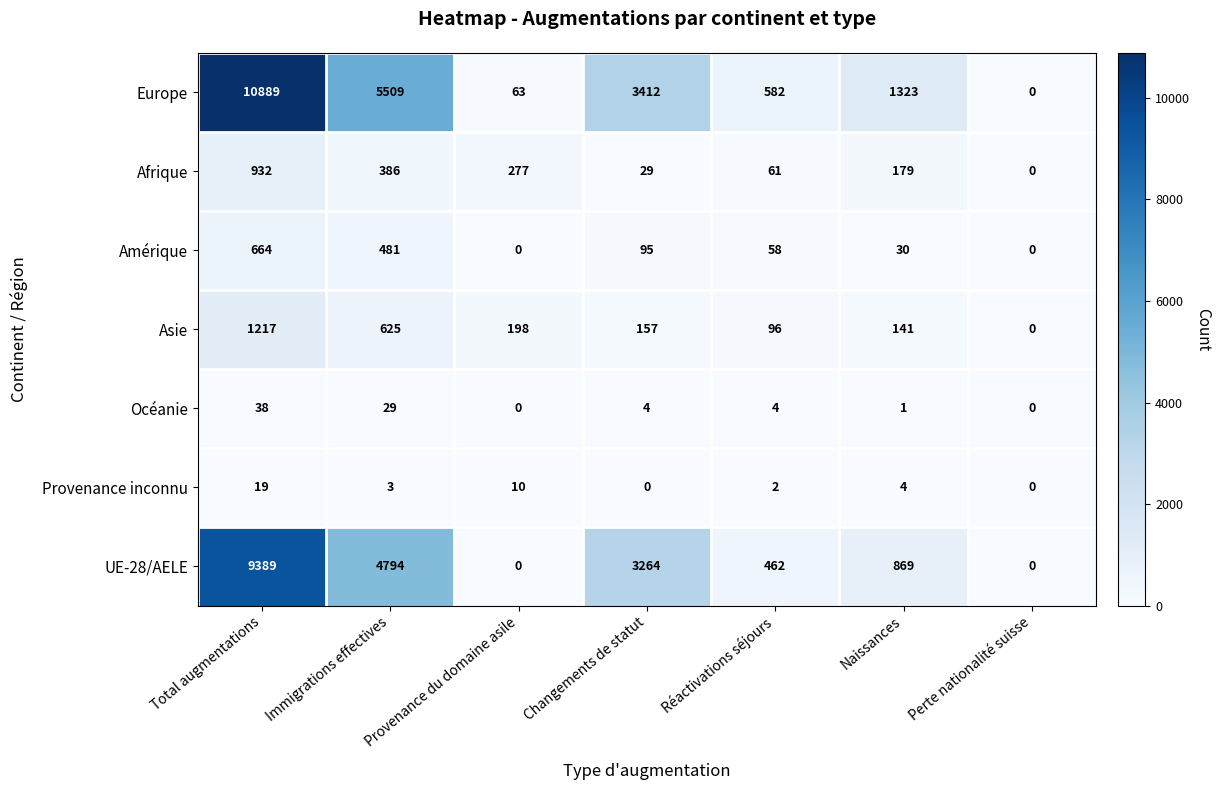

At which category does the chart reach its peak across all series?

Total augmentations